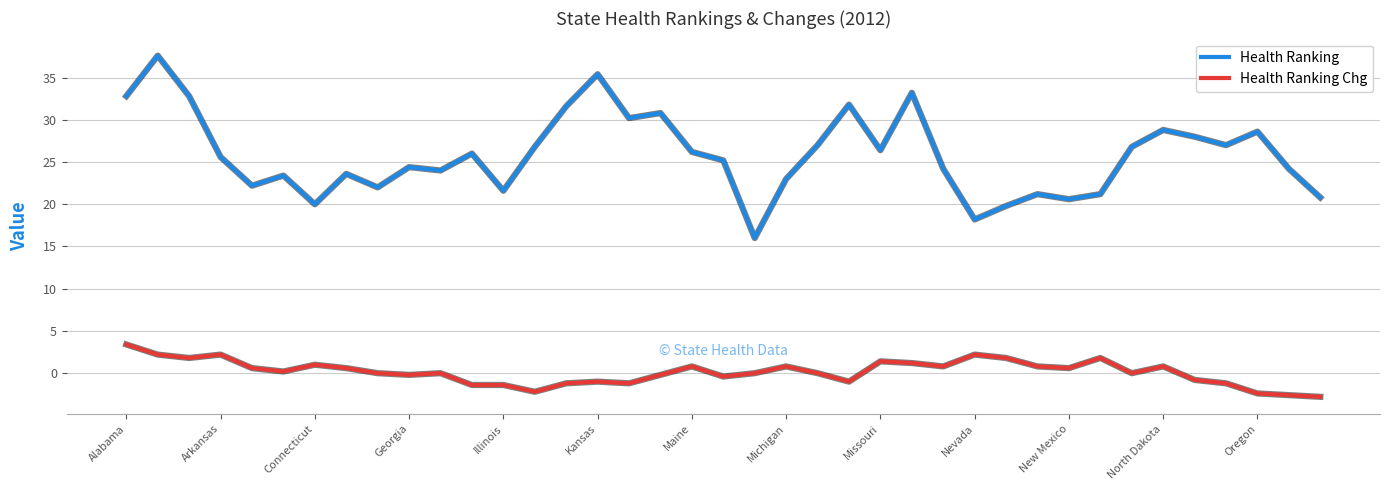

What is the maximum value shown in the chart?

37.6